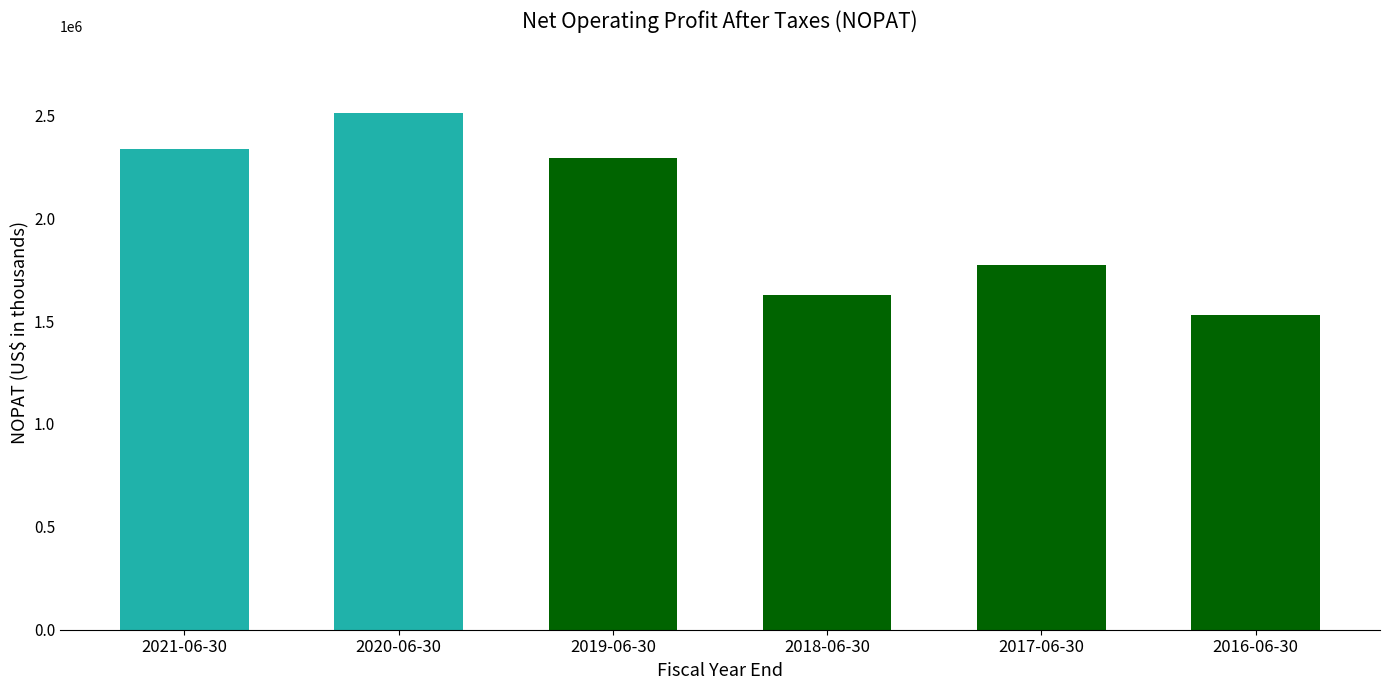

What is the label of the 6th bar from the left?

2016-06-30